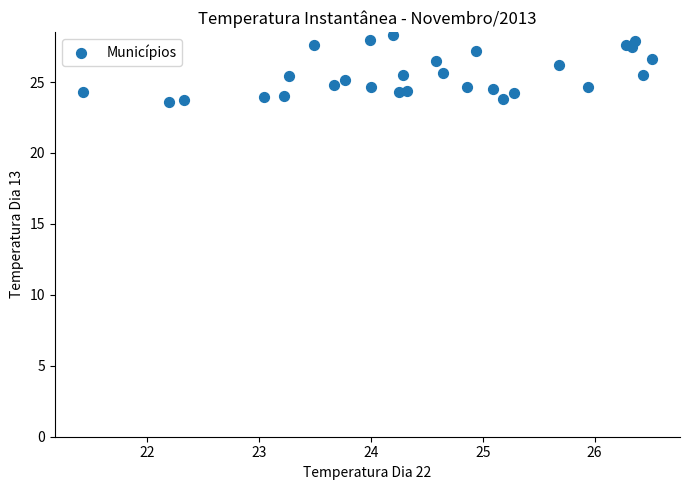

What is the range of Y values (max minus min)?

4.7